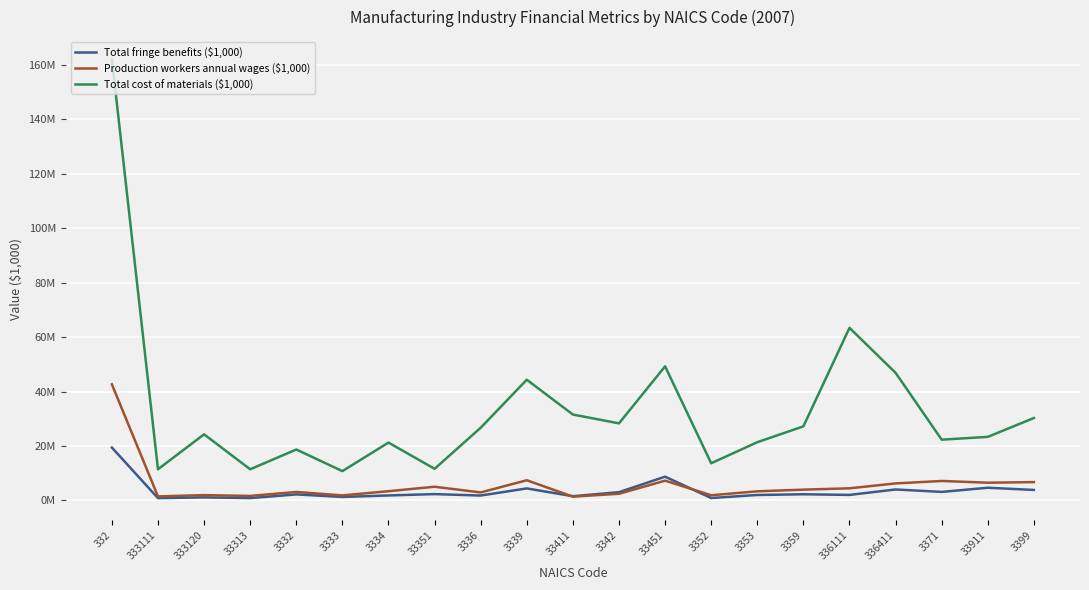

Which label corresponds to the largest value in the chart?

332